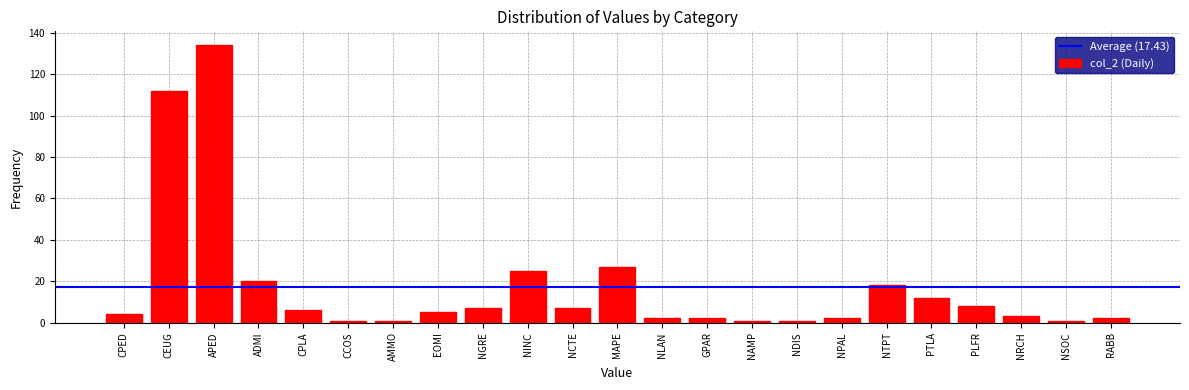

Reading left to right, transcribe all the data shown in this chart.

CPED=4	CEUG=112	APED=134	ADMI=20	CPLA=6	CCOS=1	AMMO=1	EOMI=5	NGRE=7	NINC=25	NCTE=7	MAPE=27	NLAN=2	GPAR=2	NAMP=1	NDIS=1	NPAL=2	NTPT=18	PTLA=12	PLFR=8	NRCH=3	NSOC=1	RABB=2